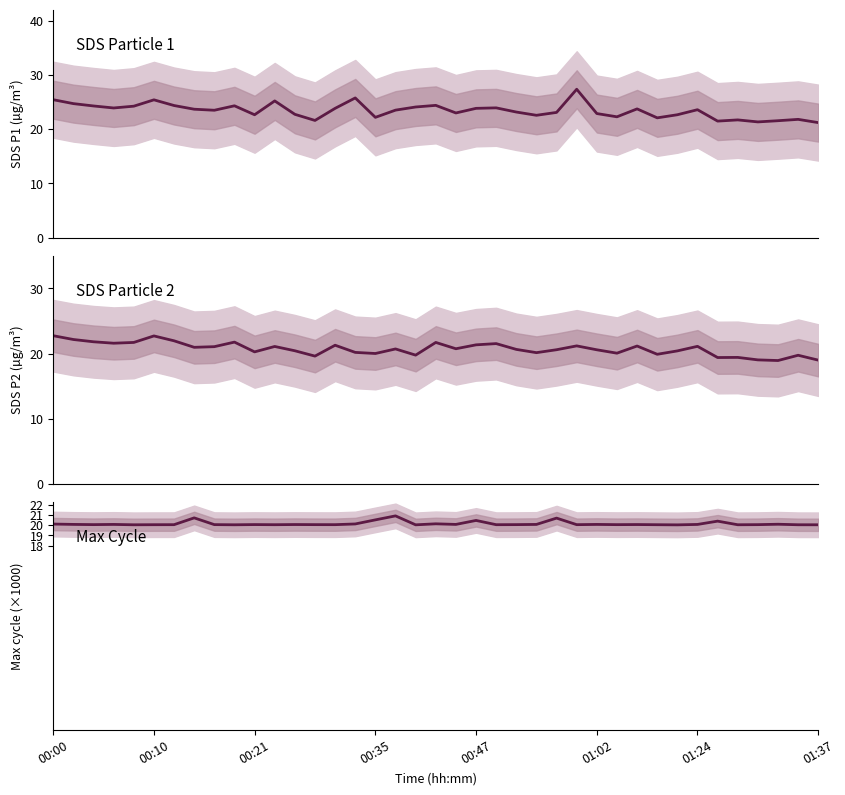

What position from the left is 00:10?

2